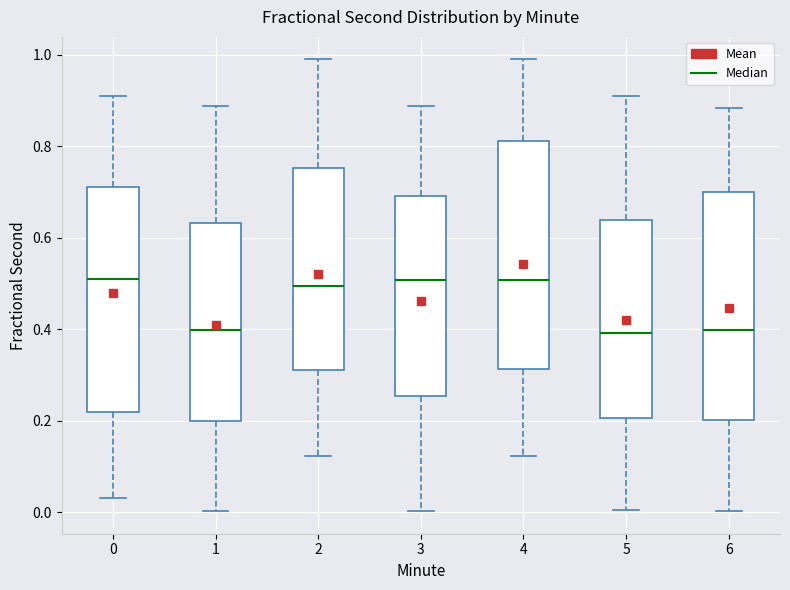

Where is the upper edge of the box at x = 0 on the y-axis? The values are not printed on the chart, so give them approximately, as read against the axis.

0.72